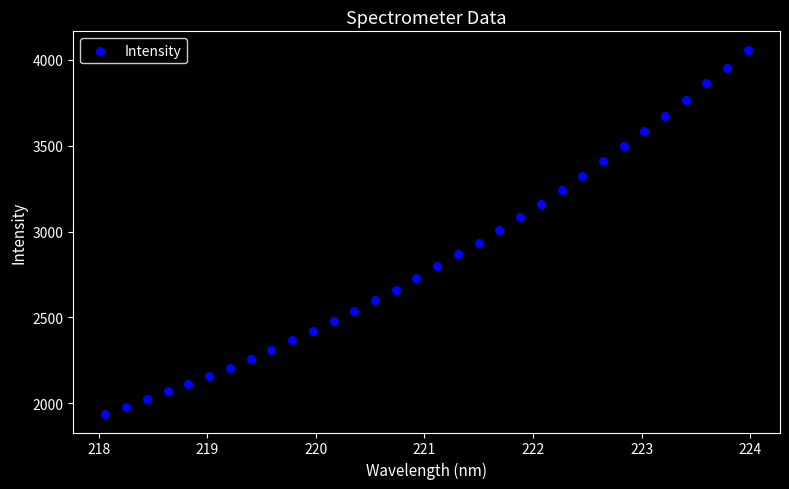

What is the range of X values (max minus min)?

5.9